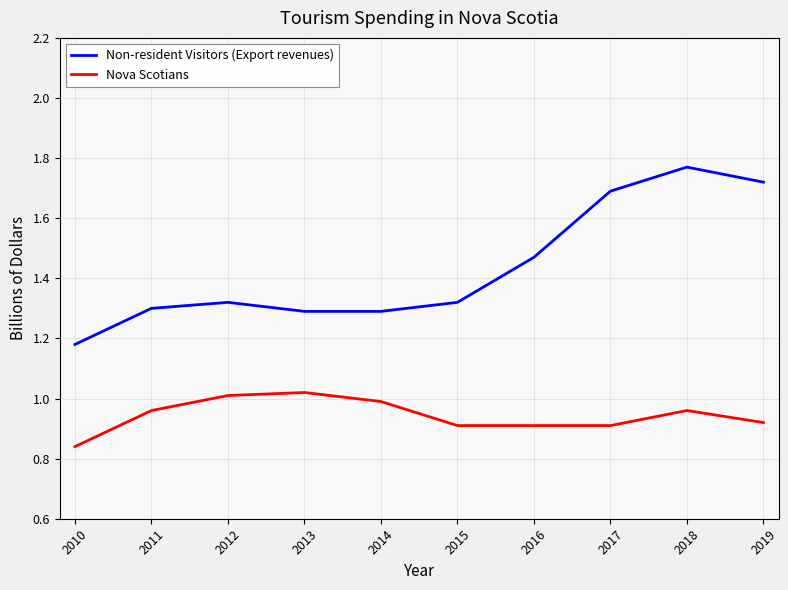

In Non-resident Visitors (Export revenues), how many points are higher than both neighbors (excluding endpoints)?

2